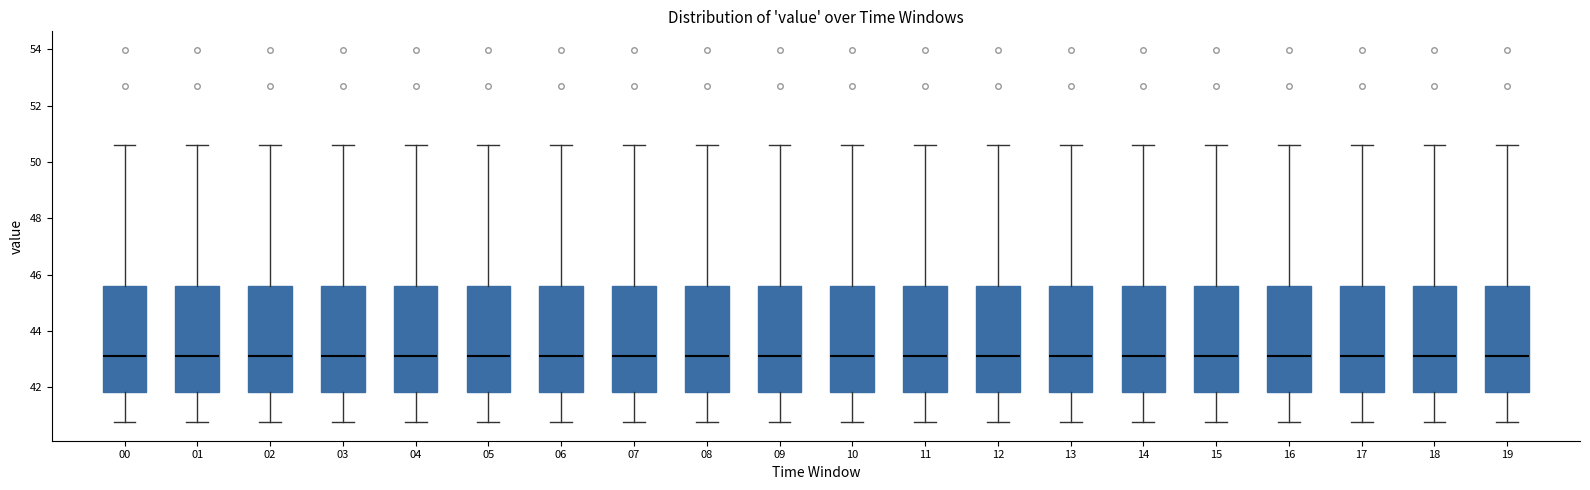

Reading left to right, transcribe this box plot: for each box, give where its median line is, the range the box spans, and where its two whiskers end, as read against the y-axis. The values are not printed on the chart, so give them approximately, as read against the axis.

00: median 43.2, box 41.8 to 45.6, whiskers 40.8 to 50.6
01: median 43.2, box 41.8 to 45.6, whiskers 40.8 to 50.6
02: median 43.2, box 41.8 to 45.6, whiskers 40.8 to 50.6
03: median 43.2, box 41.8 to 45.6, whiskers 40.8 to 50.6
04: median 43.2, box 41.8 to 45.6, whiskers 40.8 to 50.6
05: median 43.2, box 41.8 to 45.6, whiskers 40.8 to 50.6
06: median 43.2, box 41.8 to 45.6, whiskers 40.8 to 50.6
07: median 43.2, box 41.8 to 45.6, whiskers 40.8 to 50.6
08: median 43.2, box 41.8 to 45.6, whiskers 40.8 to 50.6
09: median 43.2, box 41.8 to 45.6, whiskers 40.8 to 50.6
10: median 43.2, box 41.8 to 45.6, whiskers 40.8 to 50.6
11: median 43.2, box 41.8 to 45.6, whiskers 40.8 to 50.6
12: median 43.2, box 41.8 to 45.6, whiskers 40.8 to 50.6
13: median 43.2, box 41.8 to 45.6, whiskers 40.8 to 50.6
14: median 43.2, box 41.8 to 45.6, whiskers 40.8 to 50.6
15: median 43.2, box 41.8 to 45.6, whiskers 40.8 to 50.6
16: median 43.2, box 41.8 to 45.6, whiskers 40.8 to 50.6
17: median 43.2, box 41.8 to 45.6, whiskers 40.8 to 50.6
18: median 43.2, box 41.8 to 45.6, whiskers 40.8 to 50.6
19: median 43.2, box 41.8 to 45.6, whiskers 40.8 to 50.6